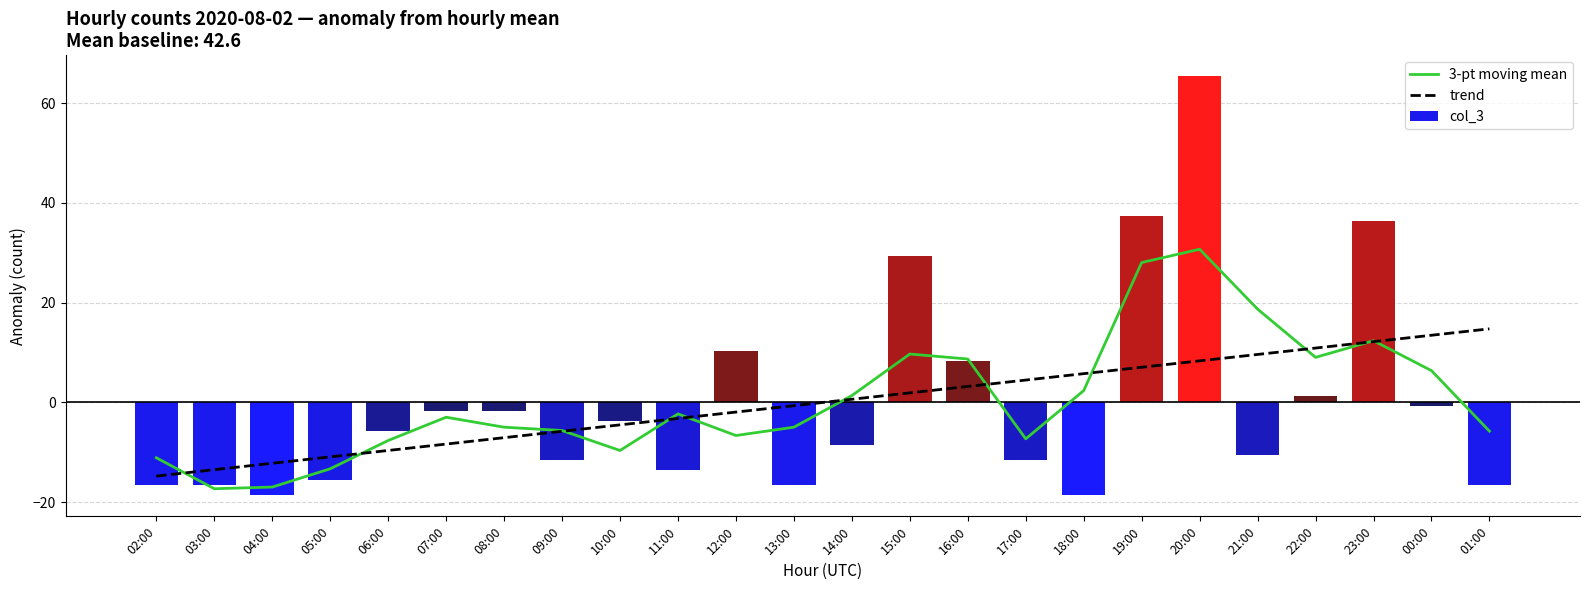

What is the difference between the second highest and minimum values in the col_3 series?

56.0